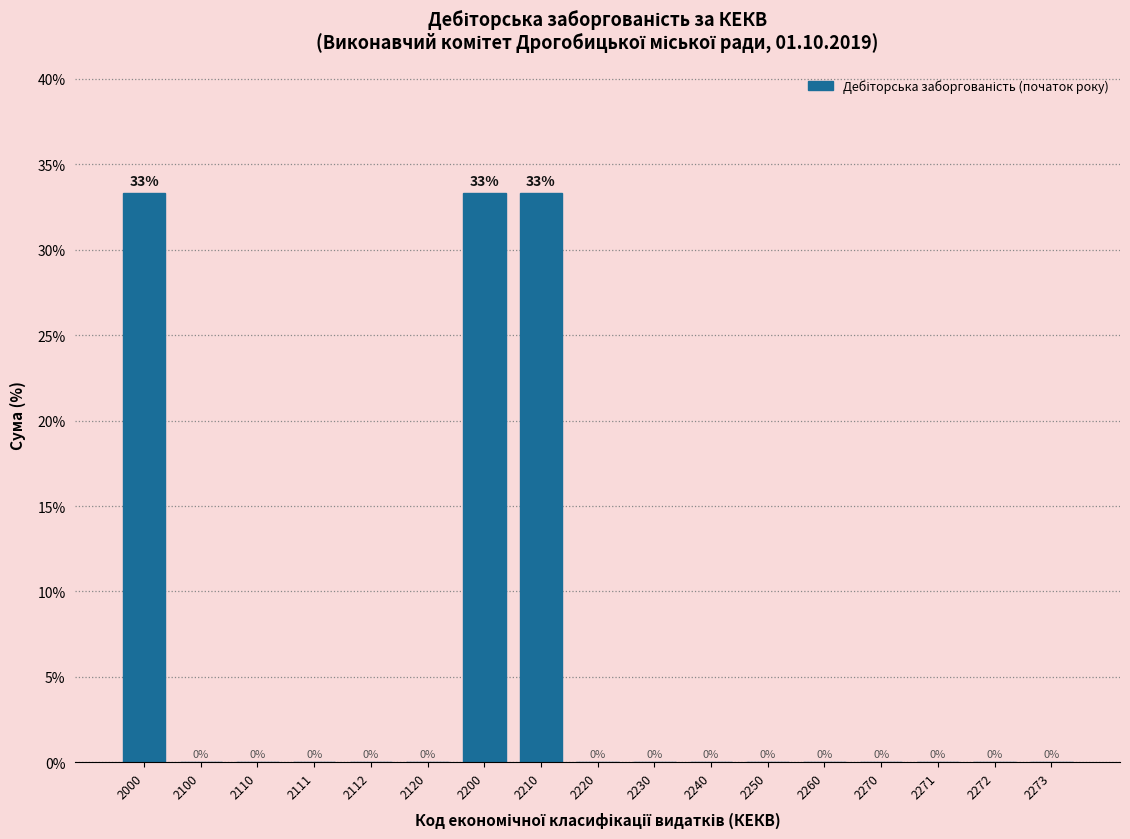

The value at 2220 is -17.6. True or false?

False